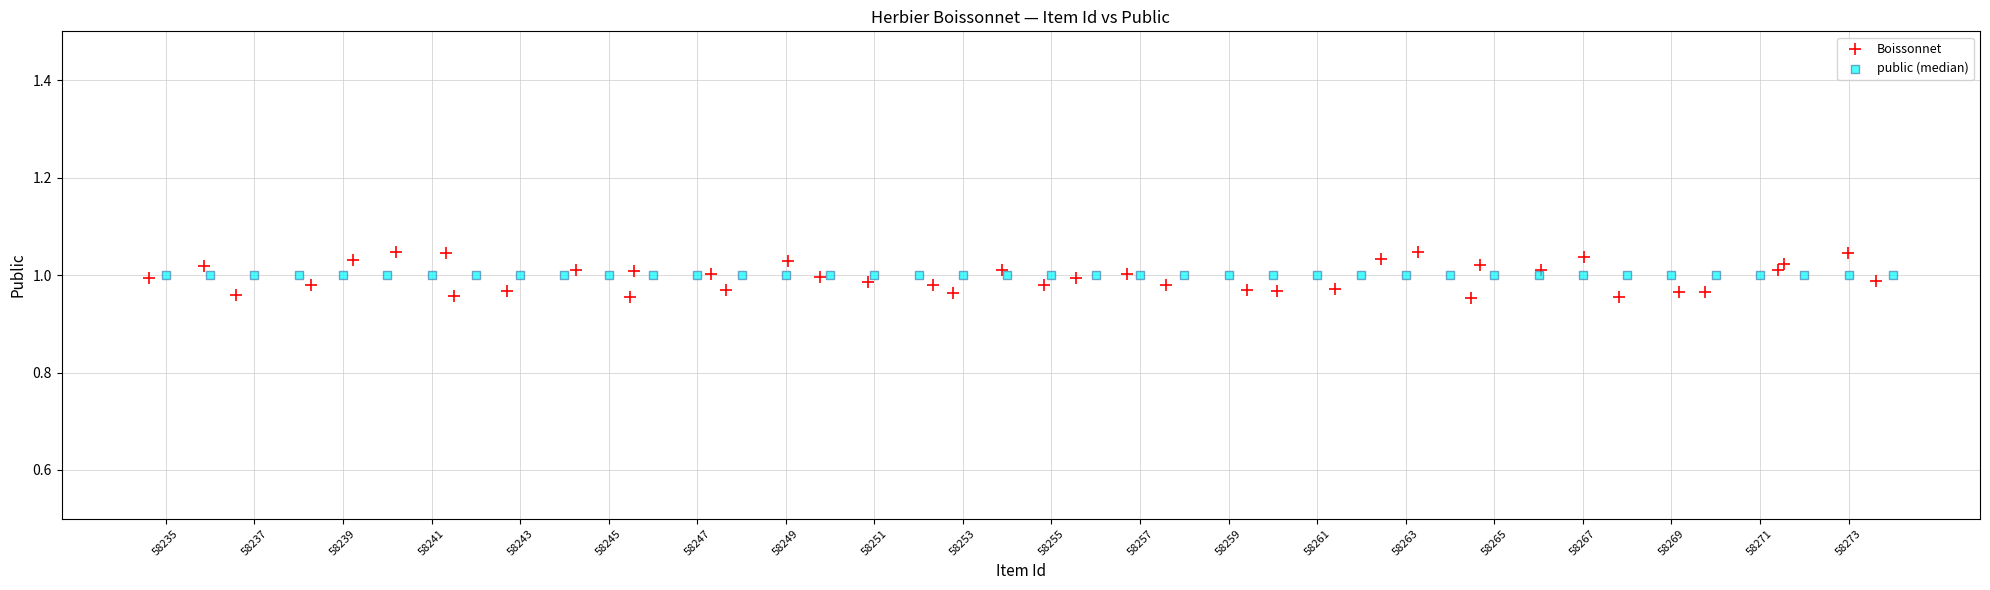

What are all the series names shown in the legend?

Boissonnet, public (median)